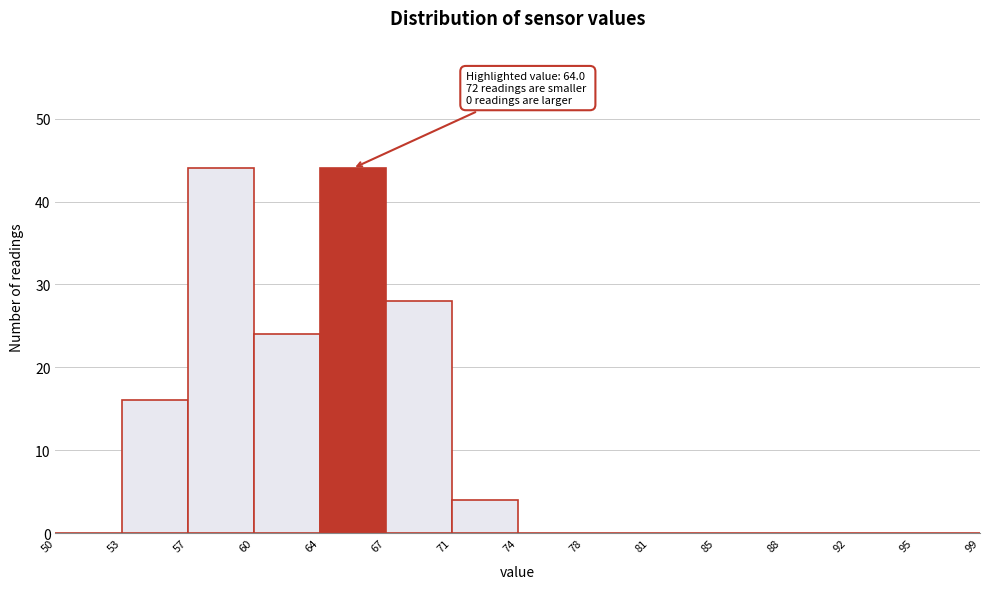

Reading left to right, extract all data points from this chart.

50=0	53=16	57=44	60=24	64=44	67=28	71=4	74=0	78=0	81=0	85=0	88=0	92=0	95=0